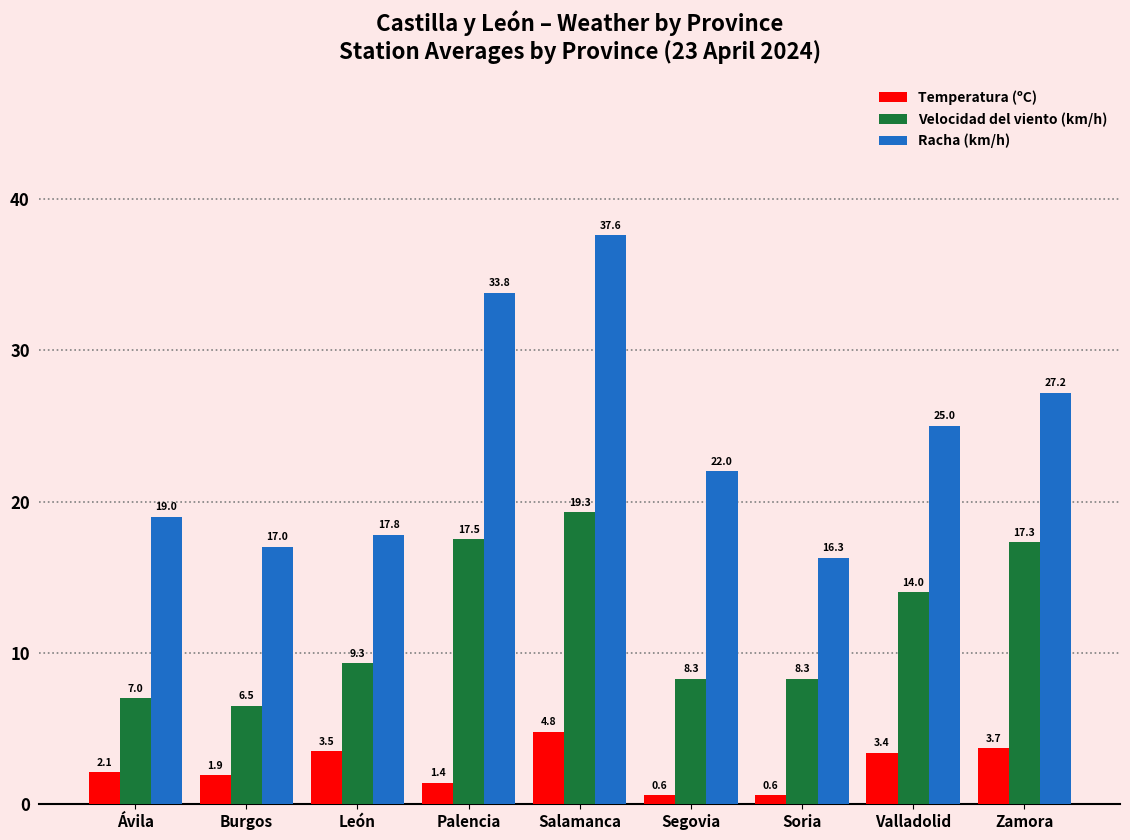

What is the highest value of the Velocidad del viento (km/h) series?

19.3